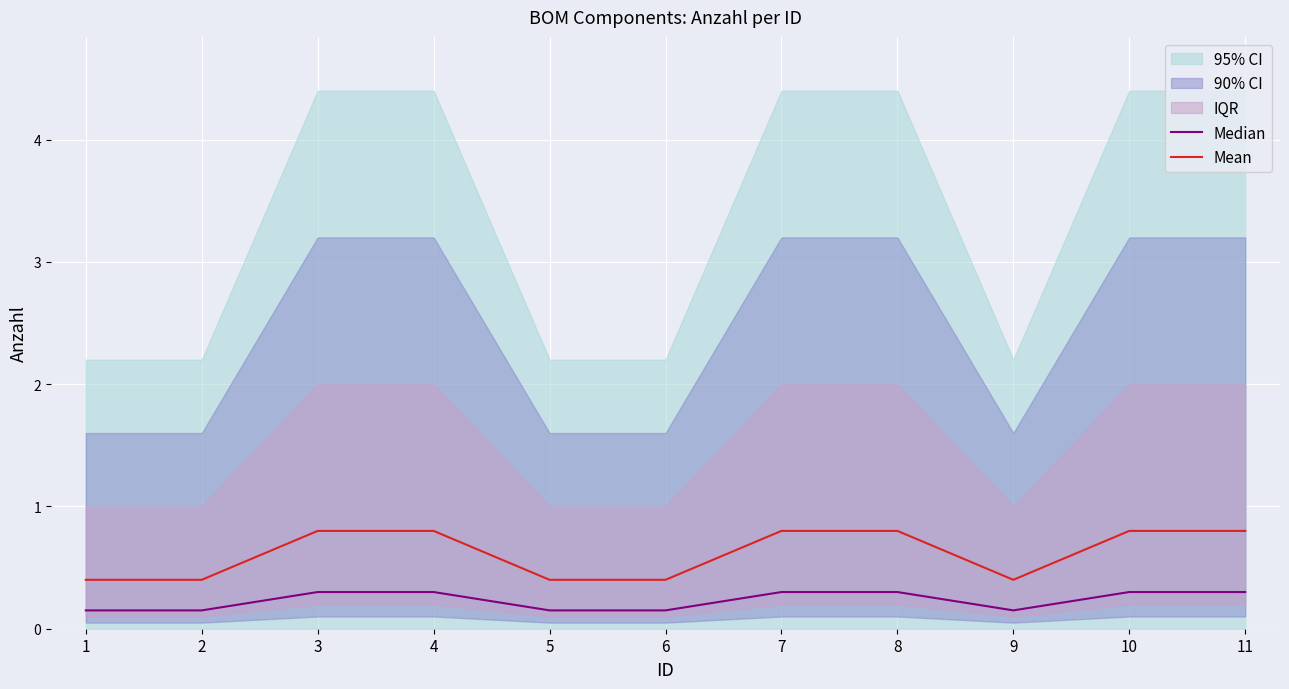

Reading left to right, list all the values displayed in this chart.

Median: 0.1	0.1	0.3	0.3	0.1	0.1	0.3	0.3	0.1	0.3	0.3
Mean: 0.4	0.4	0.8	0.8	0.4	0.4	0.8	0.8	0.4	0.8	0.8